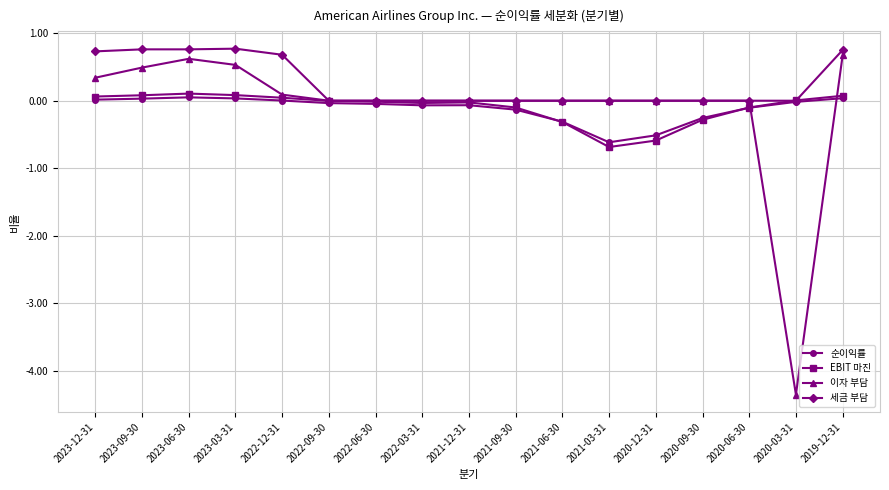

Which series has the largest total across all categories?

세금 부담